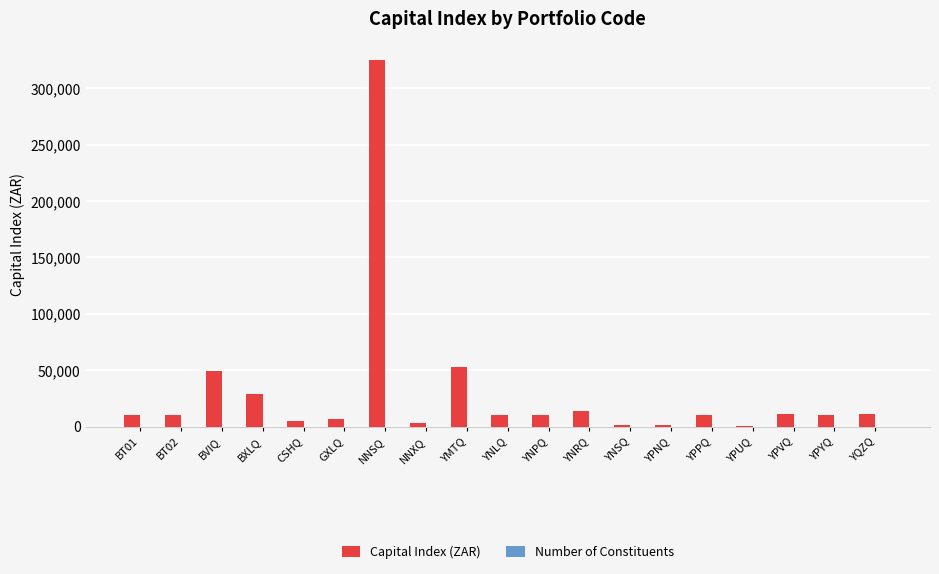

What is the greatest value displayed?

325545.6